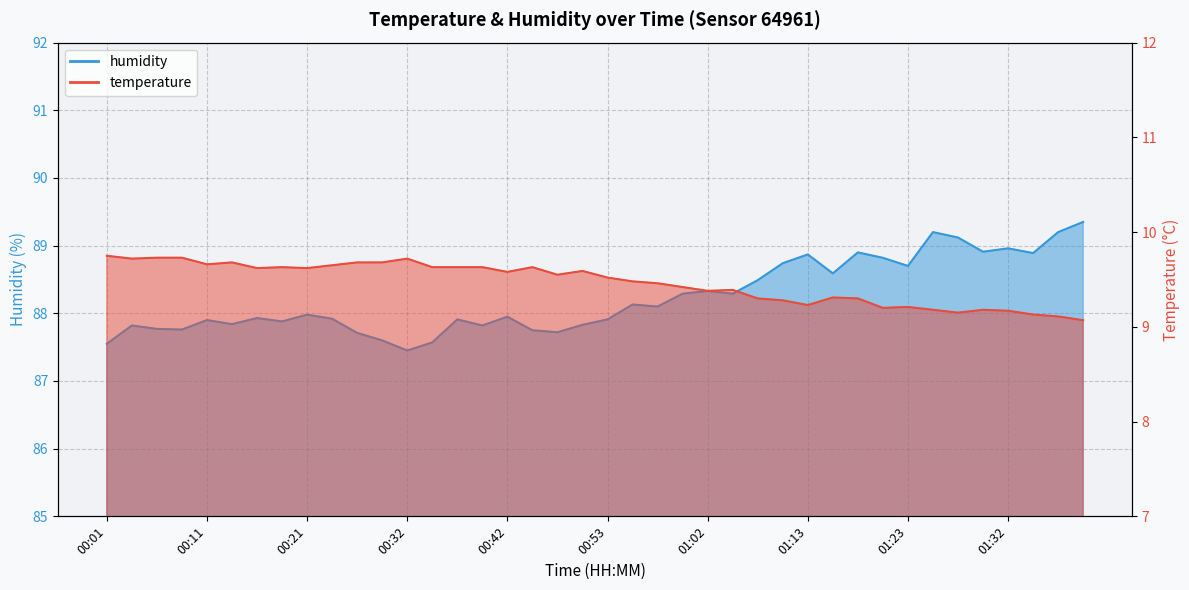

What is the label of the 31st point from the right?

00:24